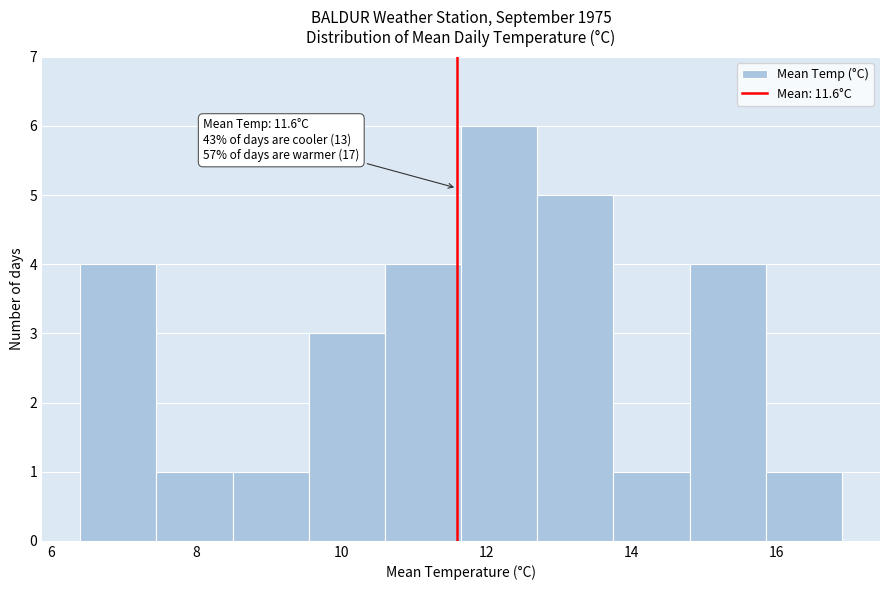

Over which range of the x-axis is the bar tallest?

11.65 to 12.70